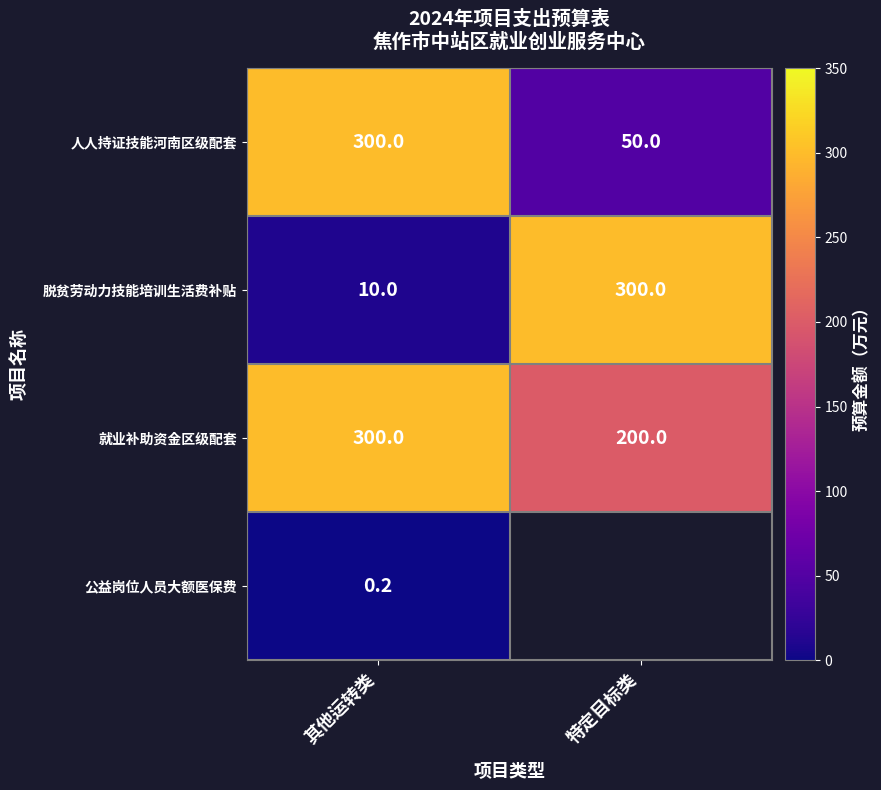

Which category has the lowest value in the 人人持证技能河南区级配套 series?

特定目标类